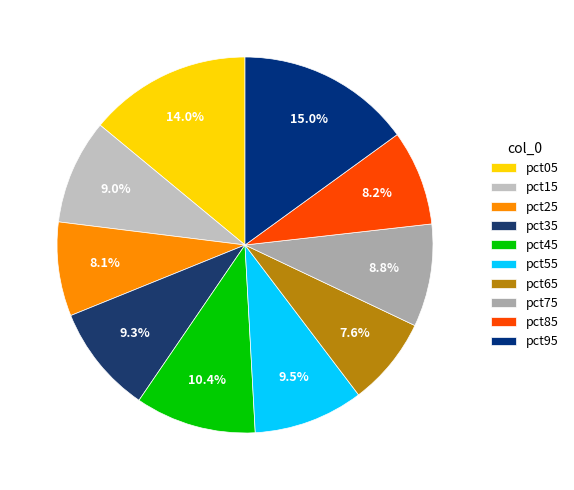

True or false: pct85 accounts for 1% of the total.

False